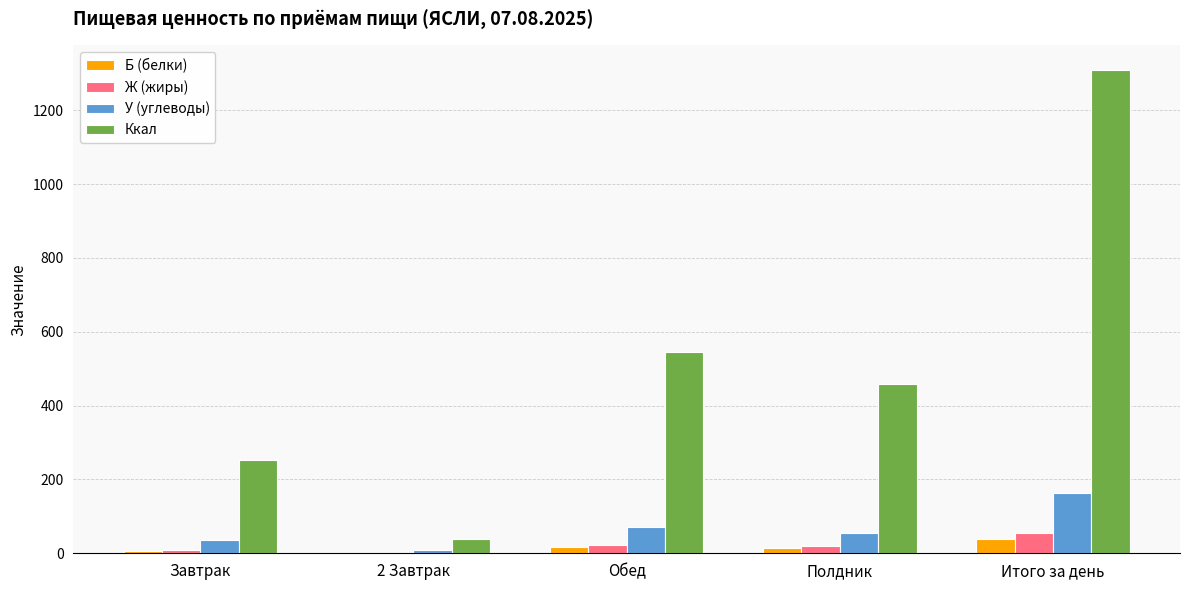

Which series changed the most between Завтрак and 2 Завтрак?

Ккал